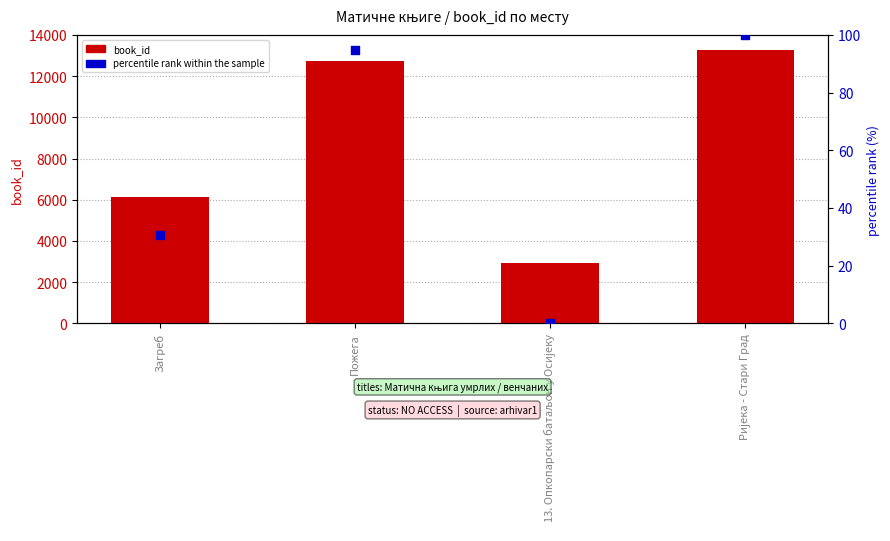

Which series contains the highest Y value?

book_id